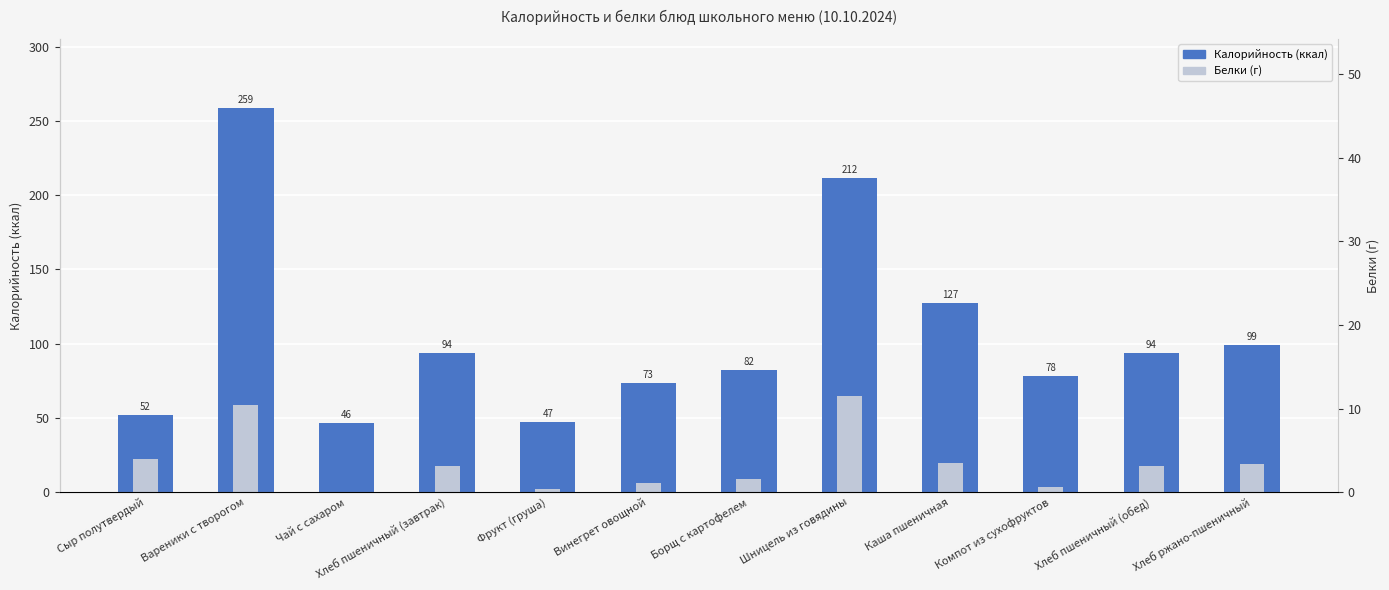

What is the total value across all series at Винегрет овощной?

79.2